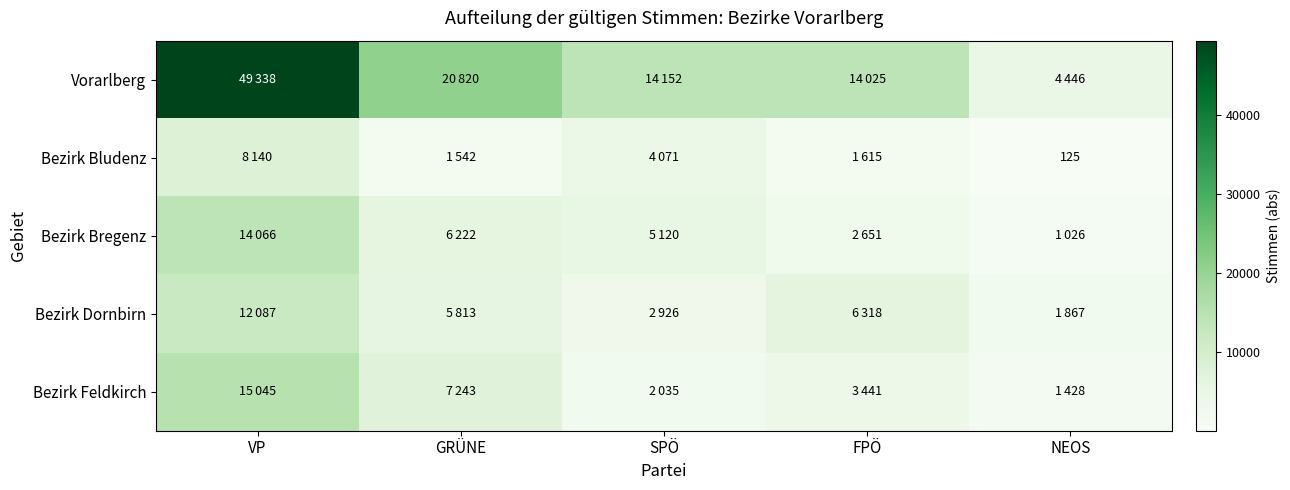

What is the lowest value of the Bezirk Bludenz series?

125